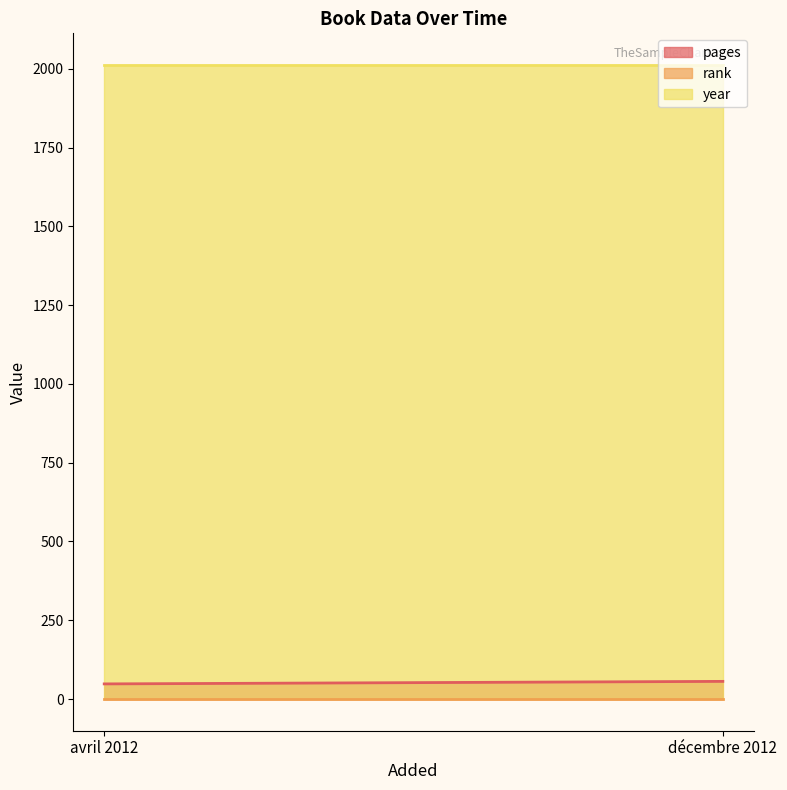

Which series has the largest total across all categories?

year